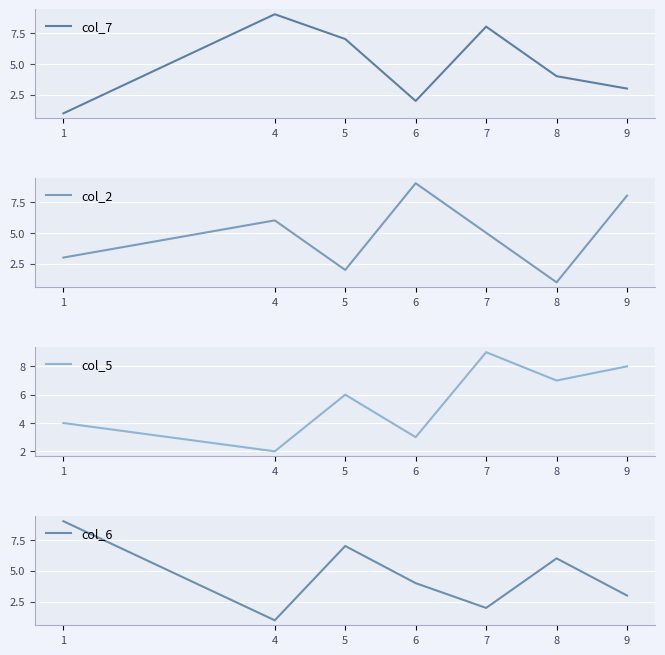

What is the total value across all series at 4?

18